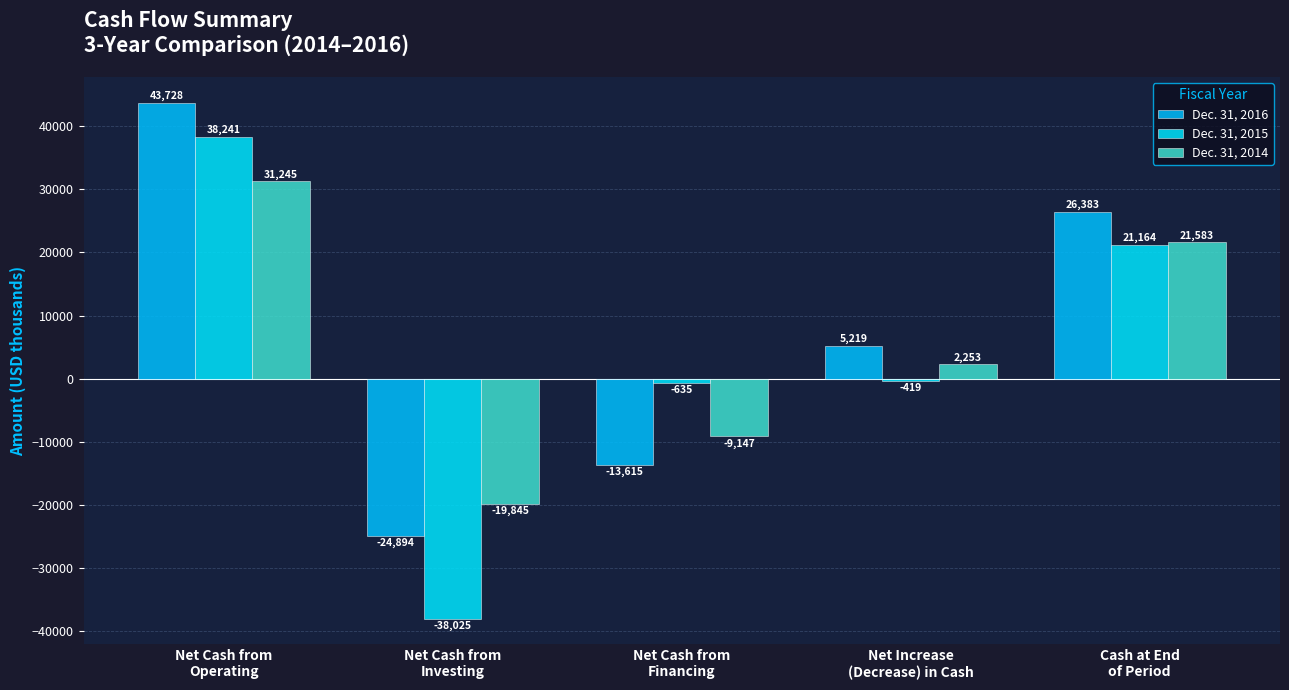

Are the bars horizontal?

No